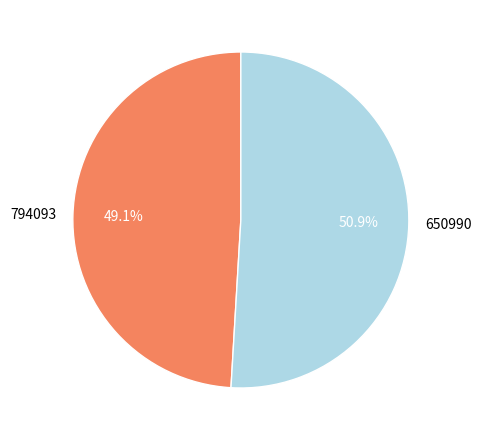

To the nearest percent, what is the difference between the 794093 and 650990 slice percentages?

2%